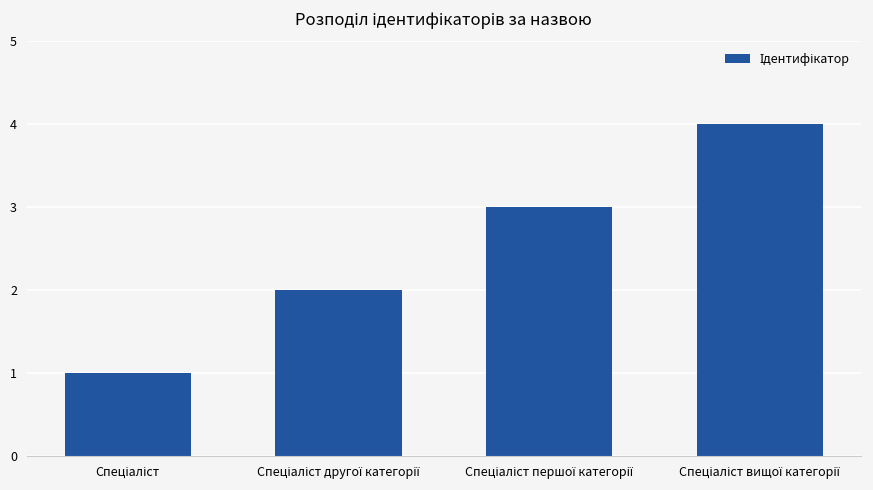

What is the maximum value shown in the chart?

4